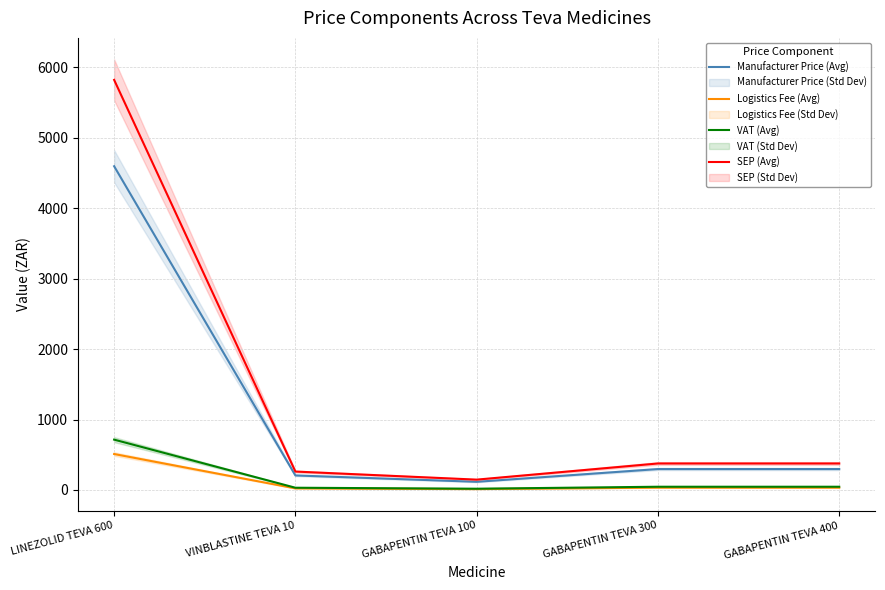

Count the number of categories in the chart.

5